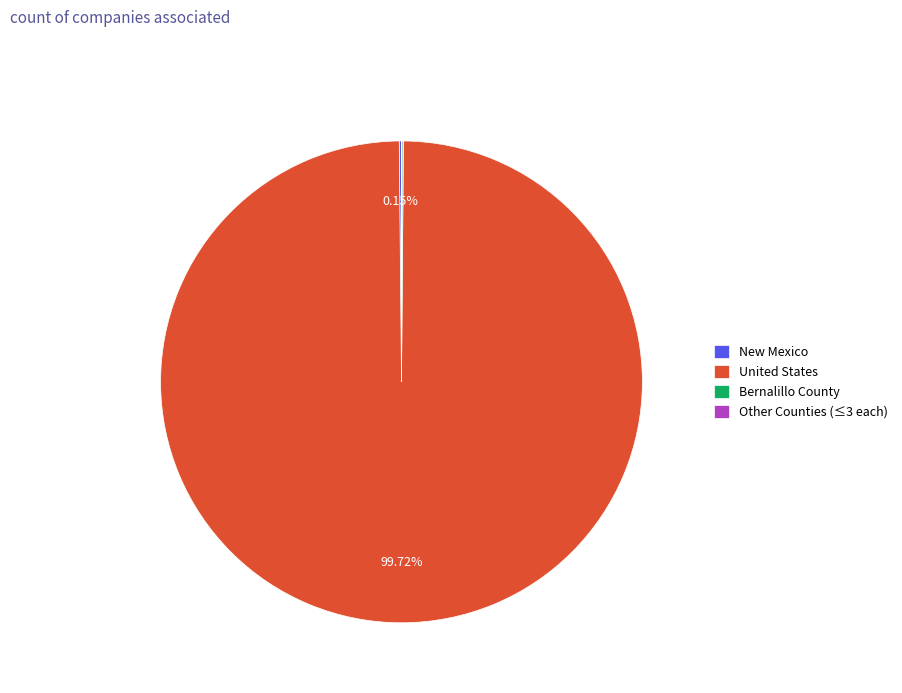

Which category has the biggest portion of the pie?

United States